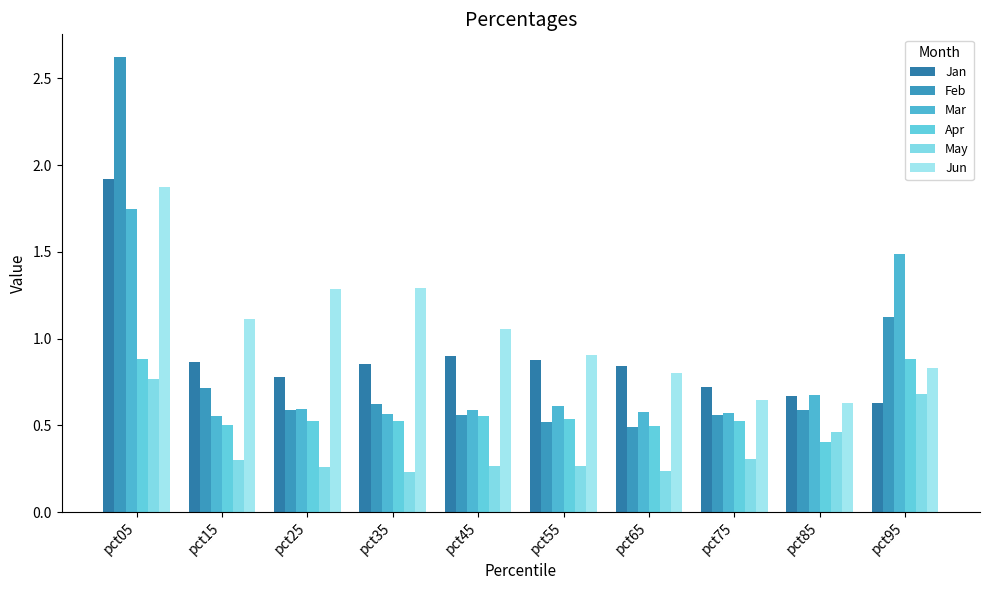

Is the value of Jan at pct85 greater than the value of Feb at pct95?

No